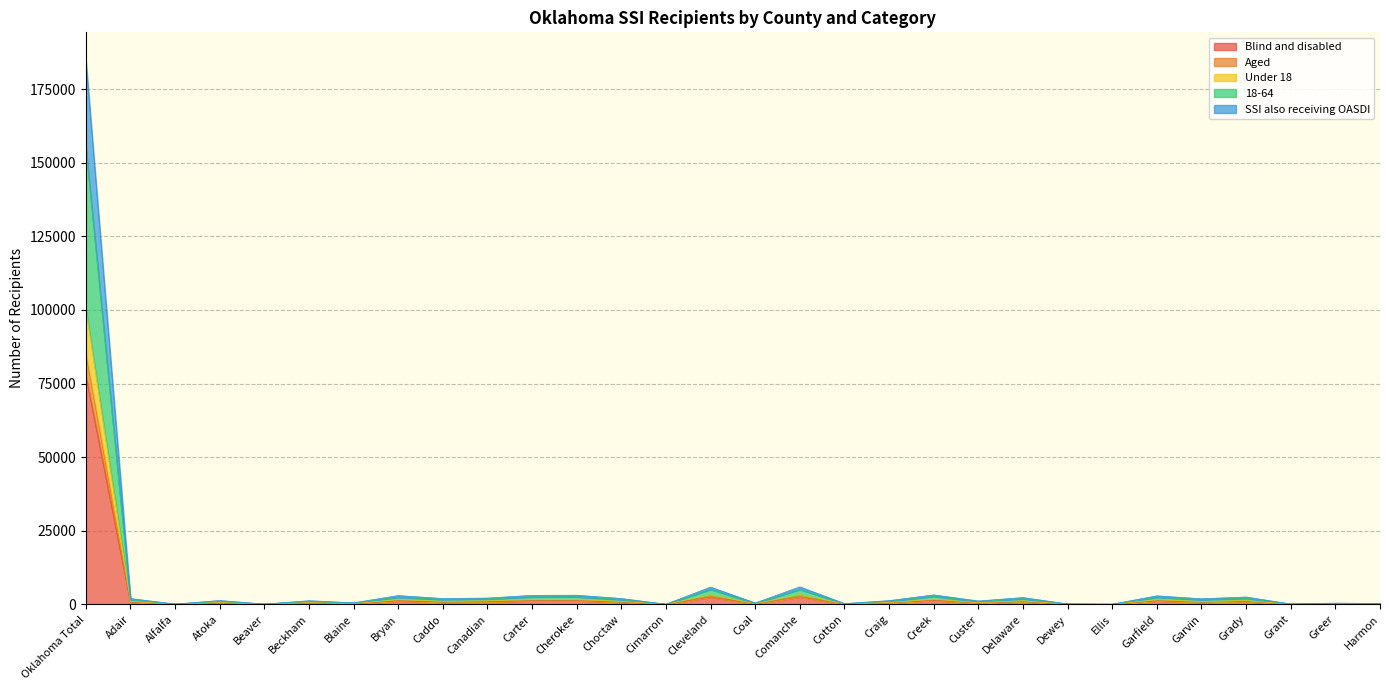

True or false: Blind and disabled and Aged cross at least once.

False